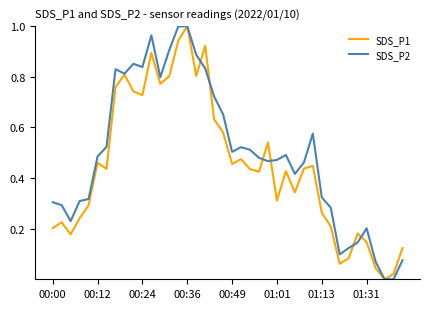

List the series in order of their overall mean, highest first.

SDS_P2, SDS_P1